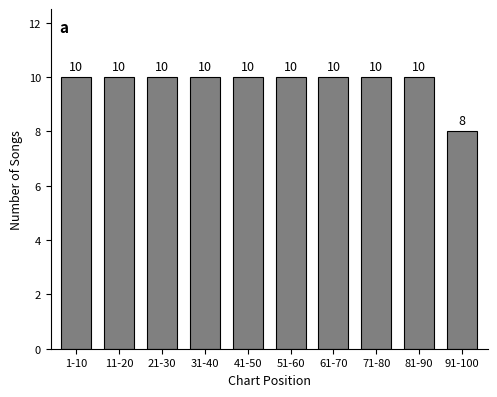

Reading right to left, list all the values displayed in this chart.

8	10	10	10	10	10	10	10	10	10